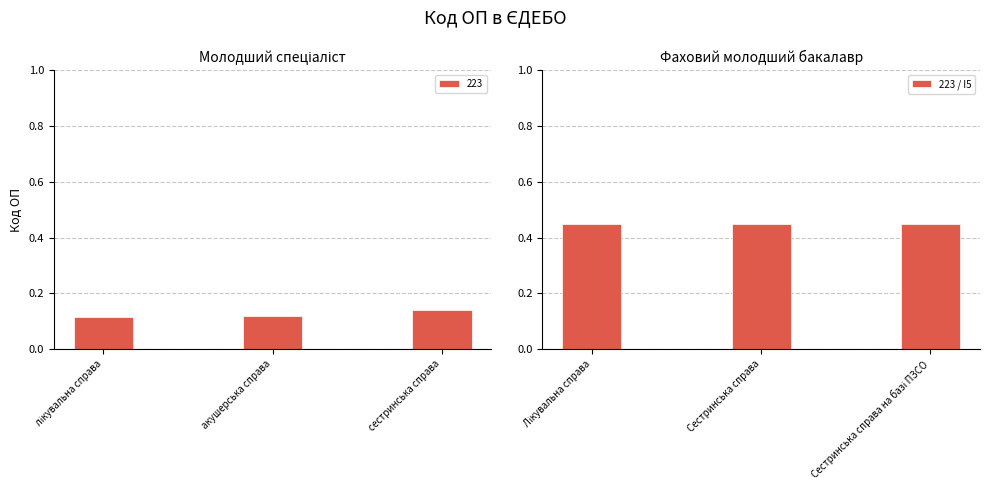

Count the 223 / I5 values in the range 0 to 1.

3